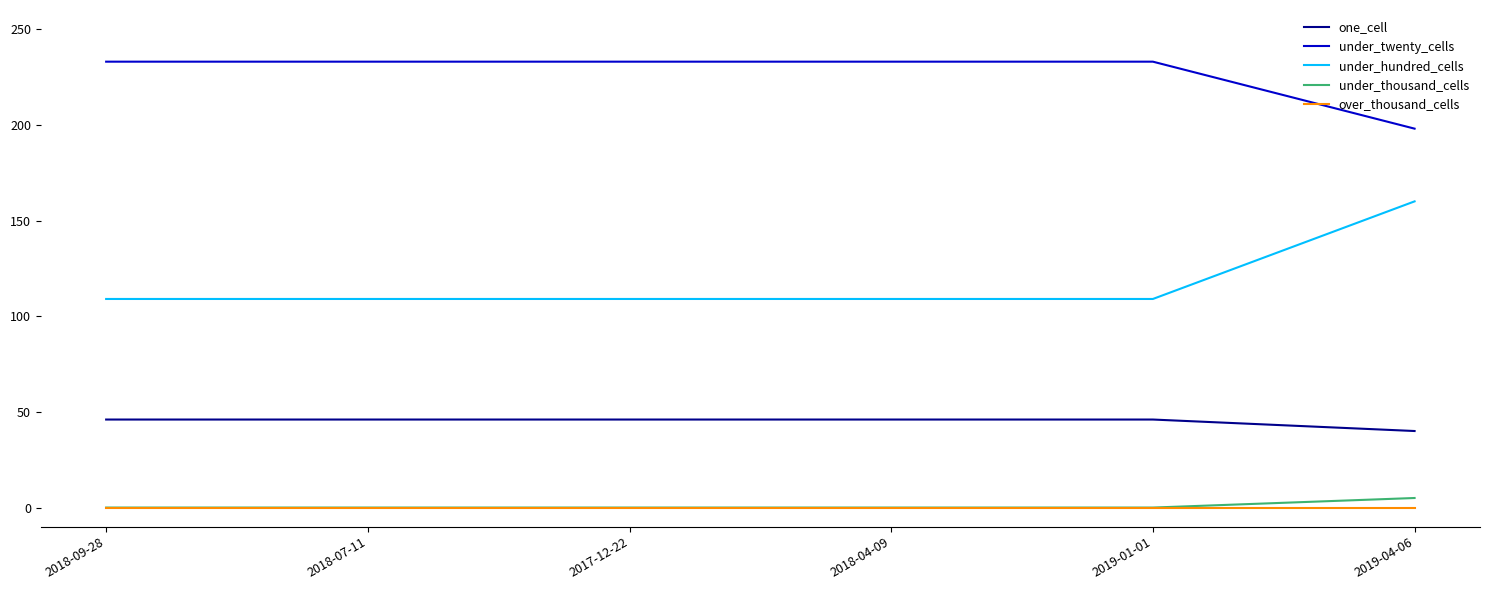

True or false: under_thousand_cells and one_cell intersect in this chart.

False